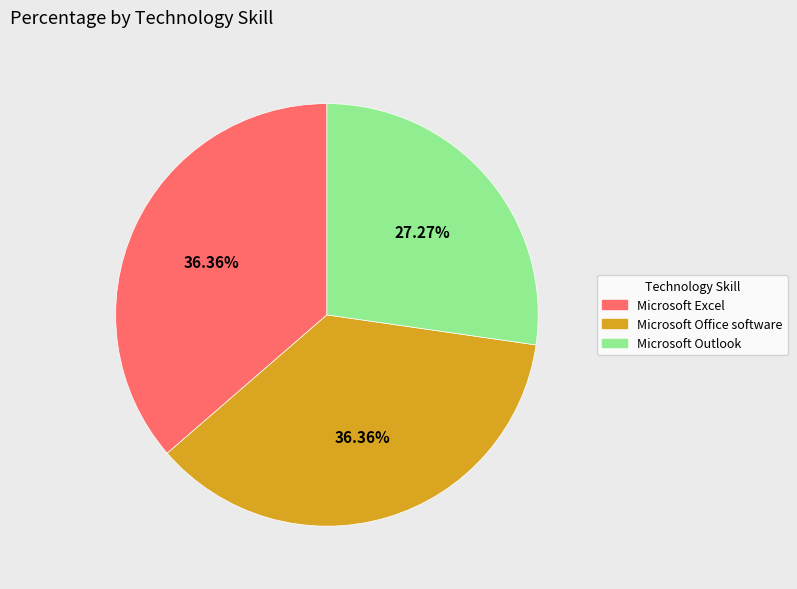

What percentage is the Microsoft Outlook slice, to the nearest percent?

27%